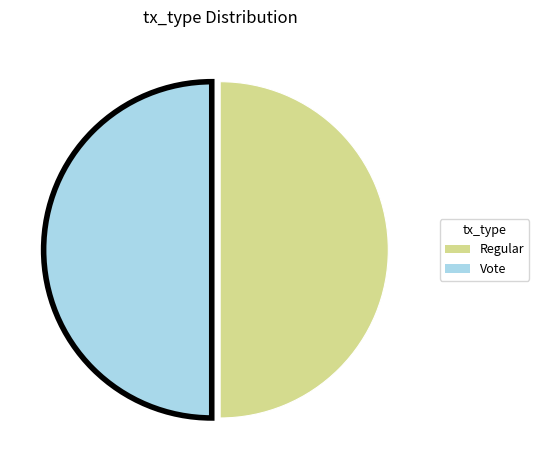

How many slices are in this pie chart?

2